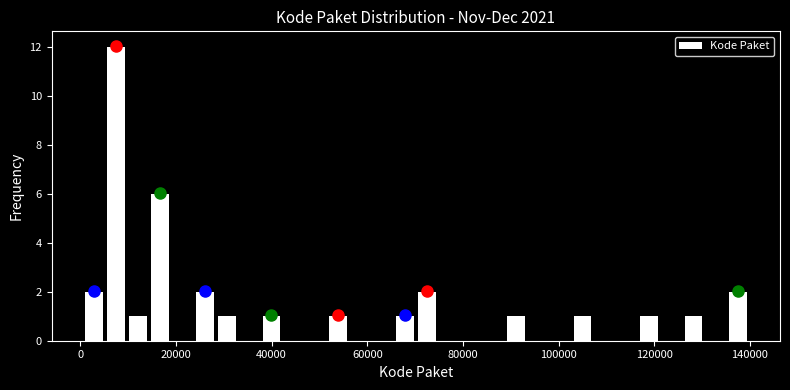

Around what value on the x-axis is the tallest bar? Give the approximate position of its centre, as read against the axis.

8000